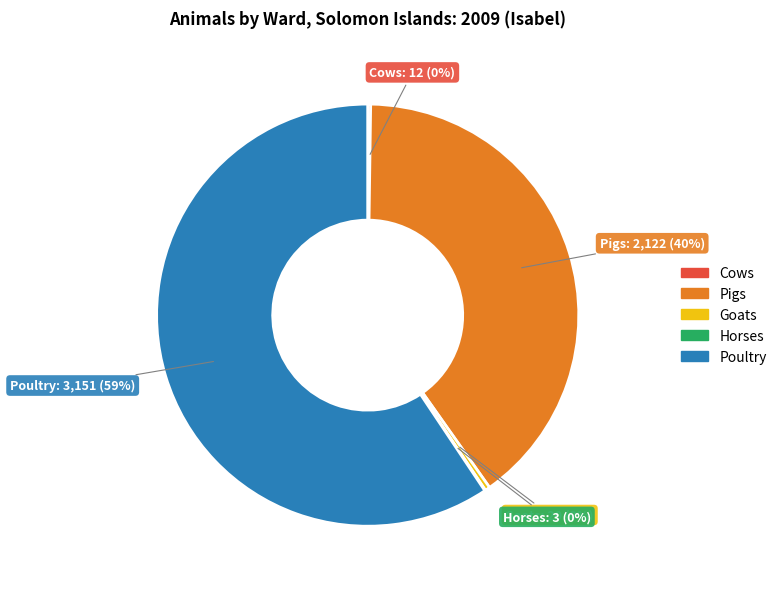

To the nearest percent, what is the average slice percentage?

20%